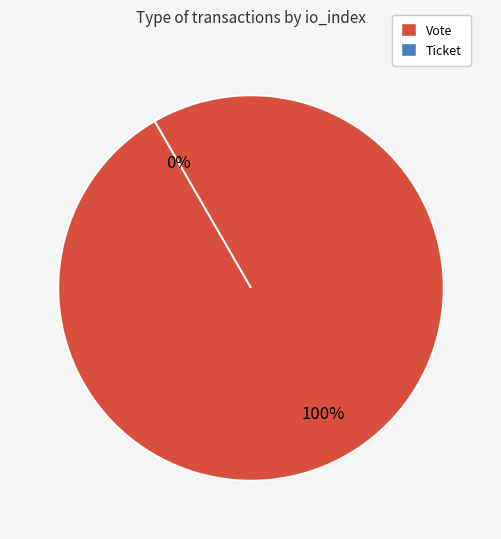

To the nearest percent, what portion does Vote represent?

100%